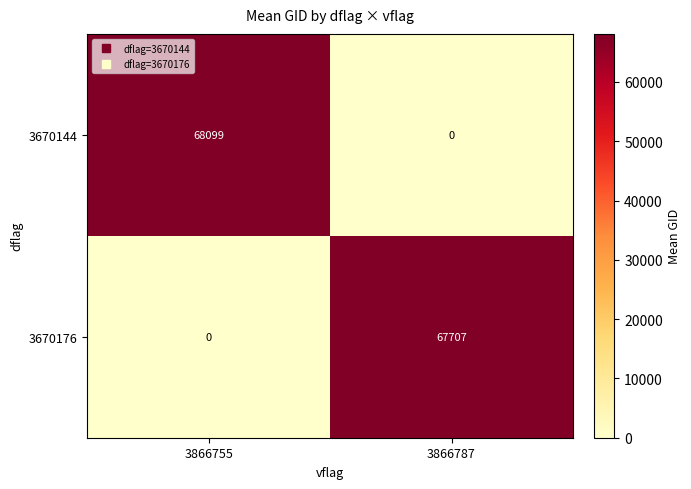

How many values in 3670144 are above zero?

1